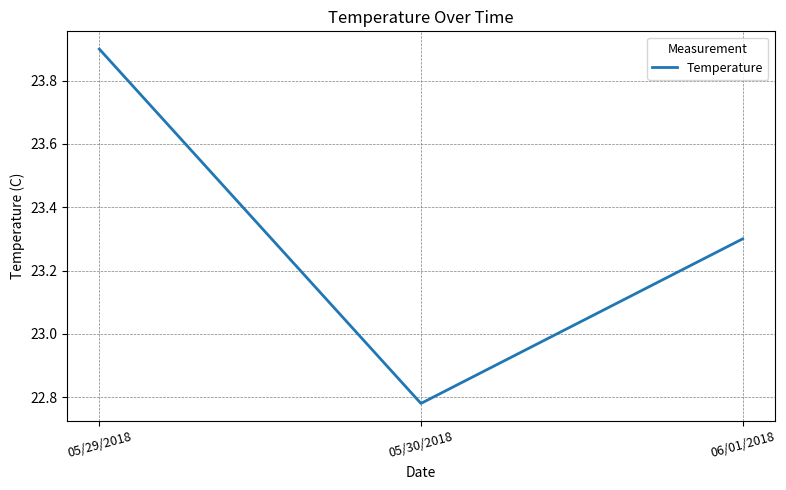

At which label does the data first exceed 23?

05/29/2018